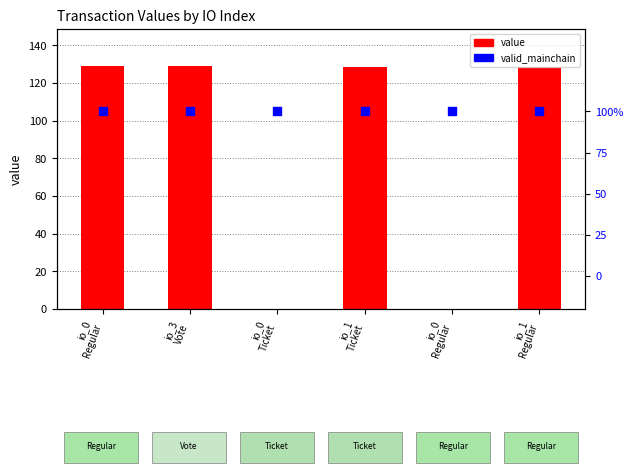

Which series reaches the minimum Y coordinate?

value